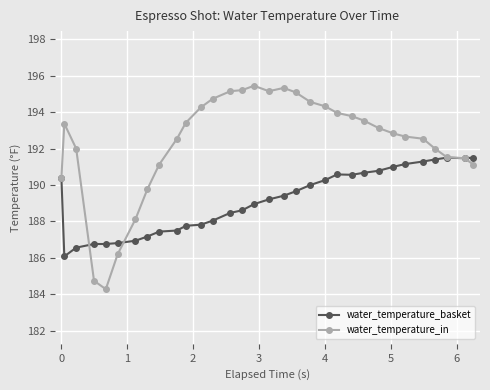

Which series has the largest range (max minus min)?

water_temperature_in